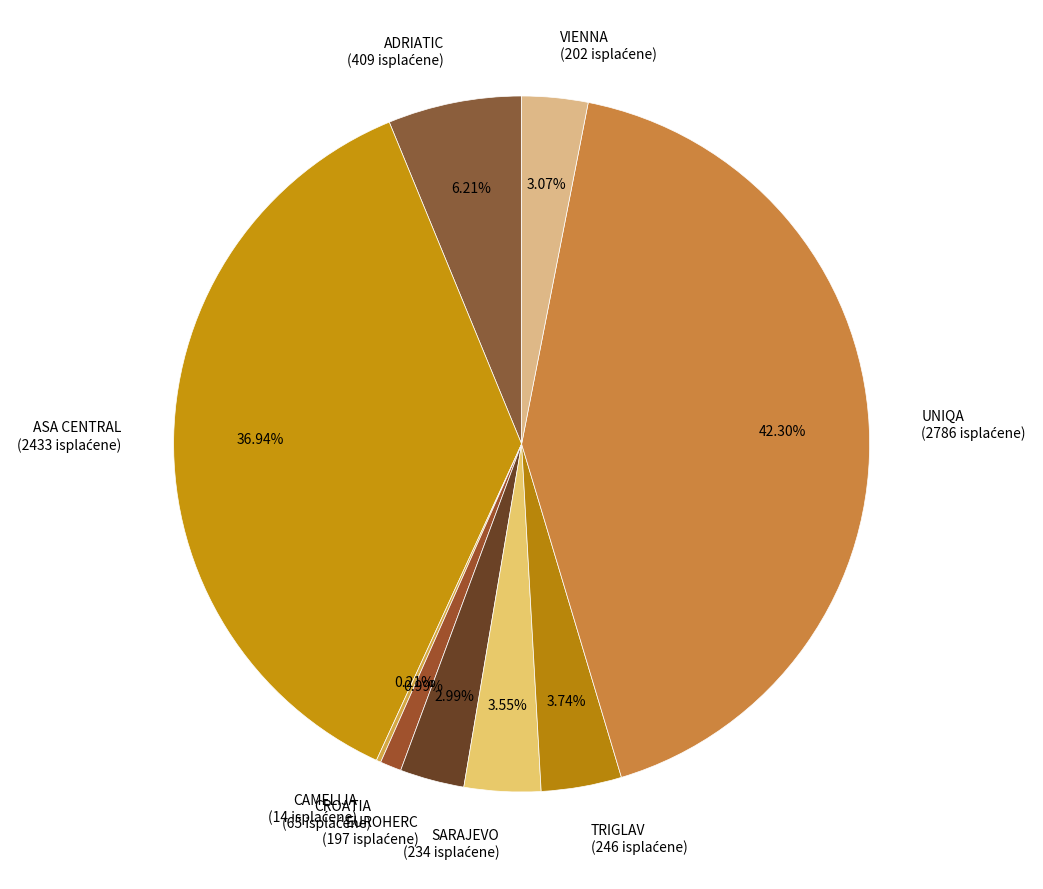

Is there any slice that represents more than half of the pie?

No